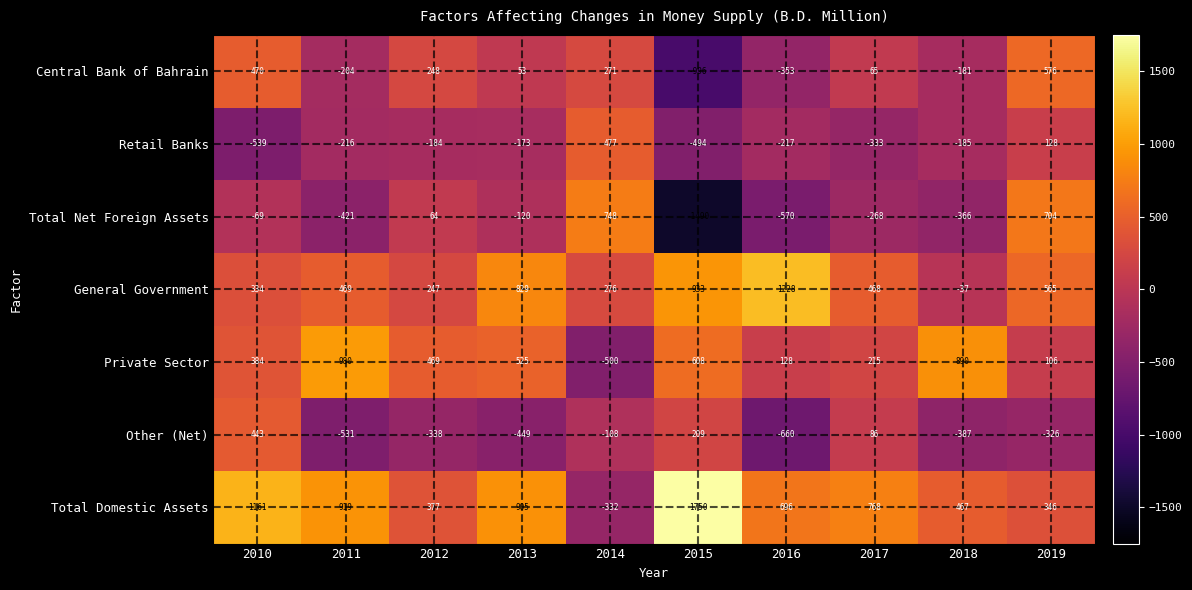

Which category has the lowest value across all series?

2015